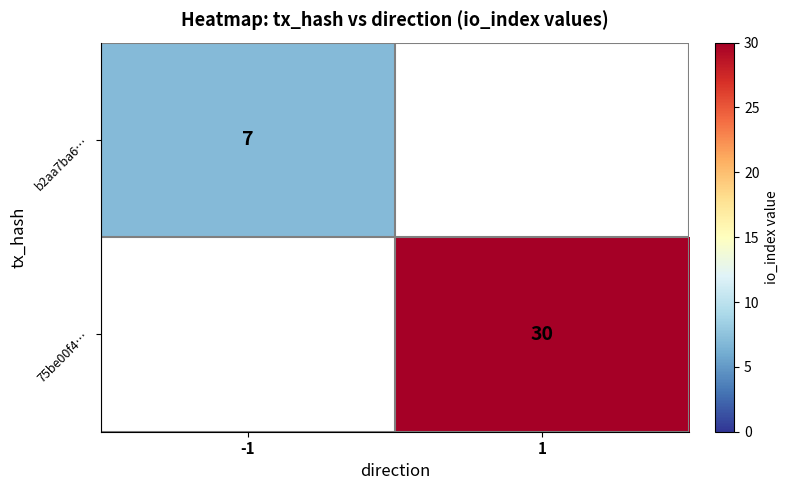

The value of b2aa7ba6… at -1 is 7. True or false?

True